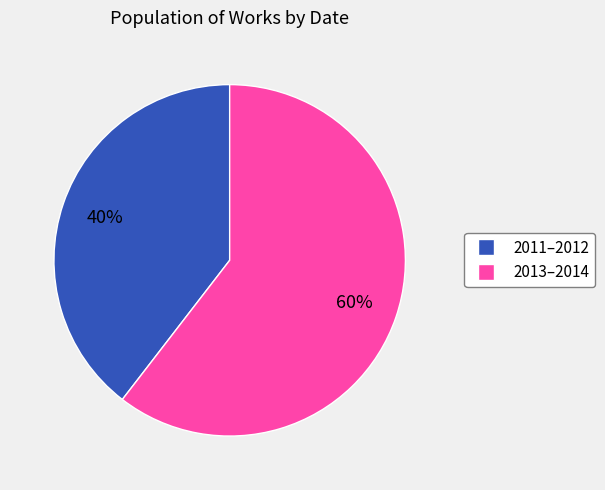

To the nearest percent, what is the average slice percentage?

50%